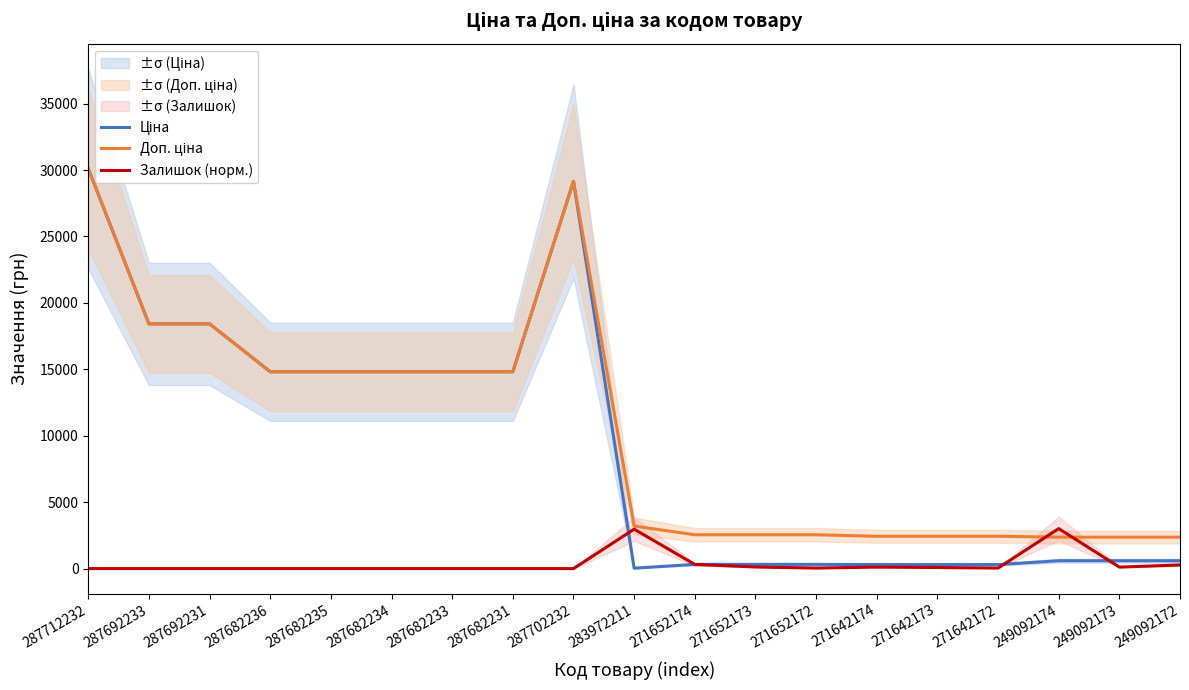

Reading right to left, transcribe all the data shown in this chart.

Ціна: 591.6	591.6	591.6	304.1	304.1	304.1	318.3	318.3	318.3	32.0	29152.3	14817.6	14817.6	14817.6	14817.6	14817.6	18420.9	18420.9	30102.8
Доп. ціна: 2366.5	2366.5	2366.5	2432.8	2432.8	2432.8	2546.4	2546.4	2546.4	3205.0	29152.3	14817.6	14817.6	14817.6	14817.6	14817.6	18420.9	18420.9	30102.8
Залишок (норм.): 272.2	115.5	3010.3	41.2	82.5	115.5	41.2	123.7	313.4	2969.0	0.0	0.0	0.0	0.0	0.0	0.0	0.0	0.0	0.0